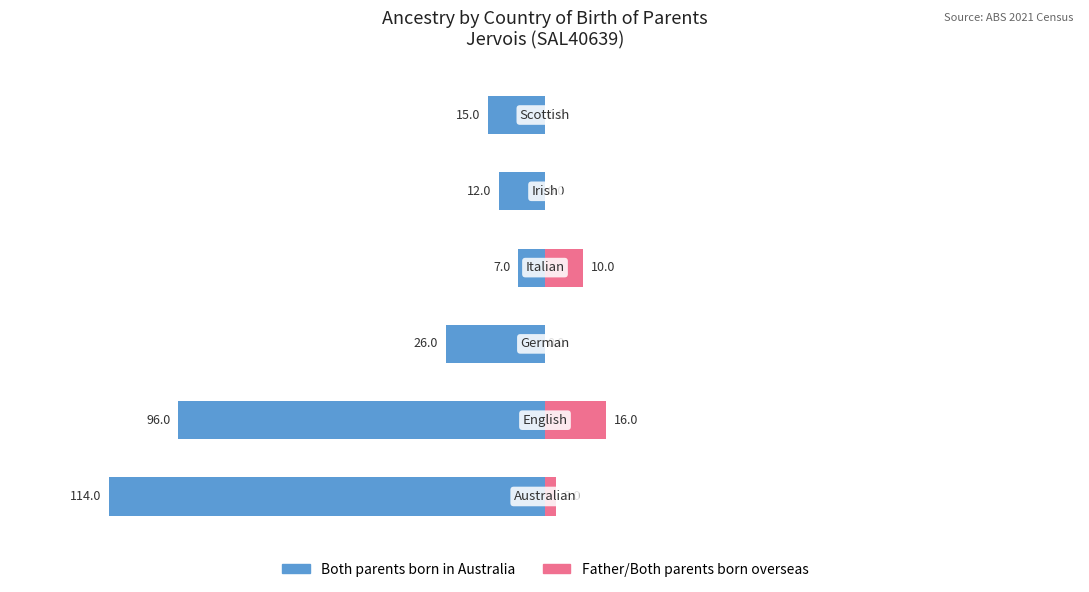

True or false: Both parents born in Australia has a value of -60 at −100.

False